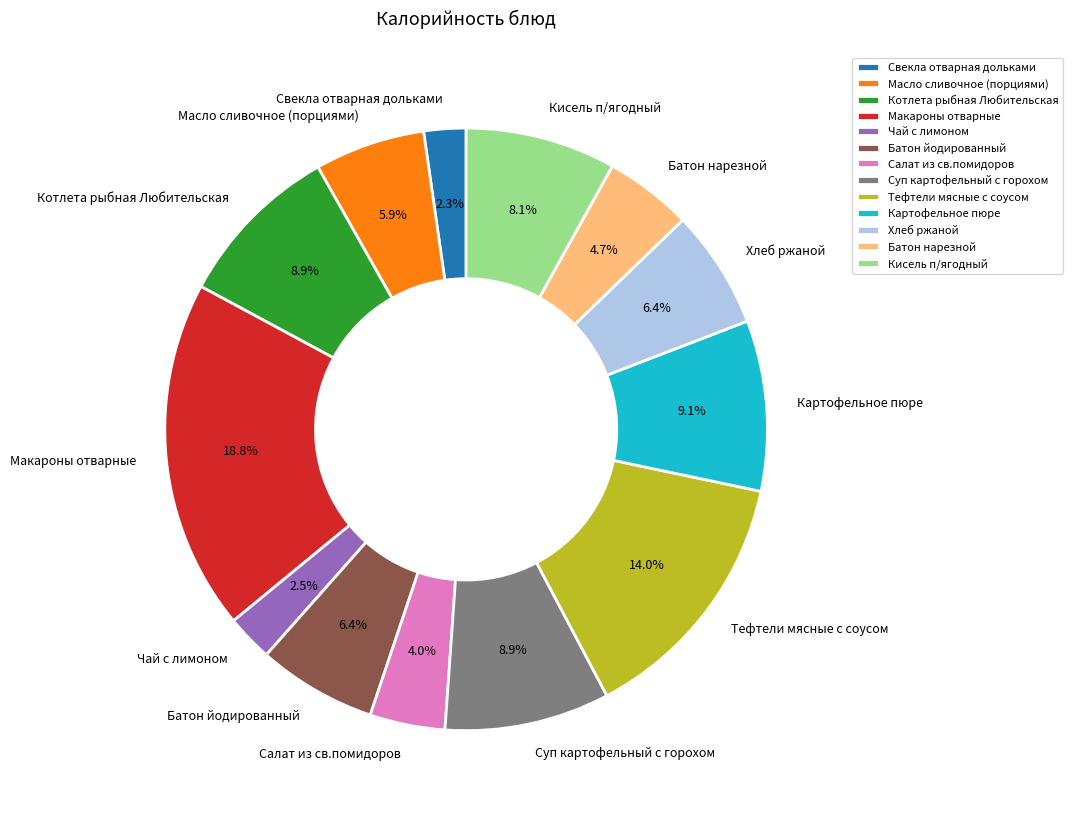

How many slices are in this pie chart?

13